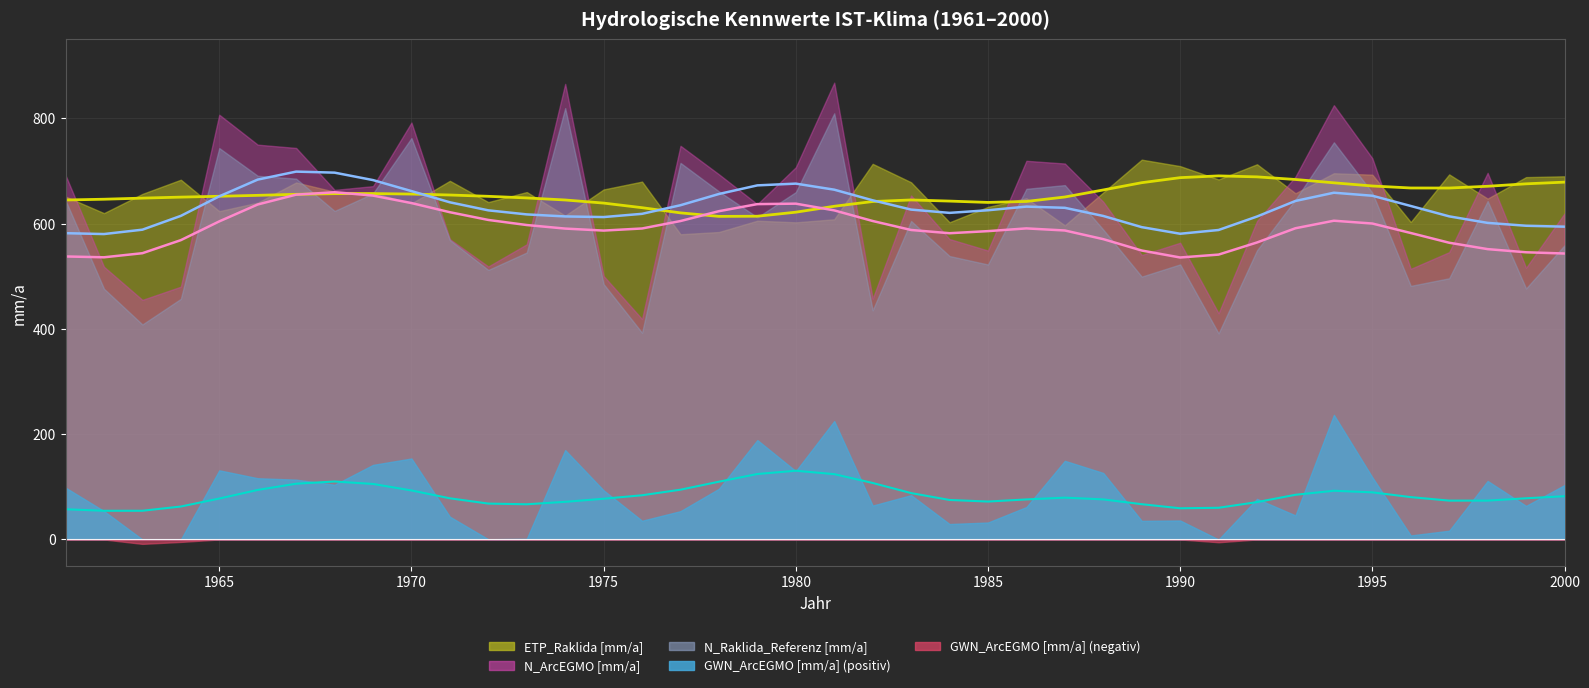

True or false: N_ArcEGMO [mm/a] and ETP_Raklida [mm/a] cross at least once.

True